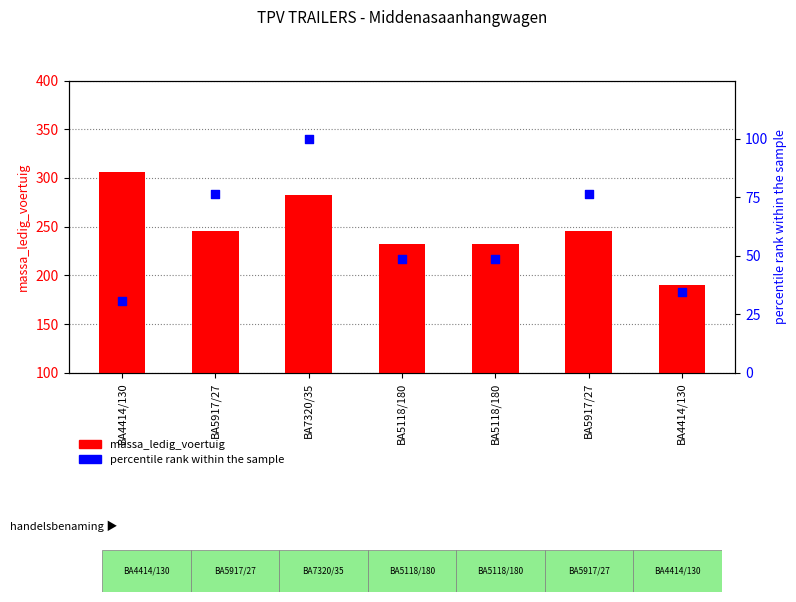

Which series contains the lowest Y value?

percentile rank within the sample